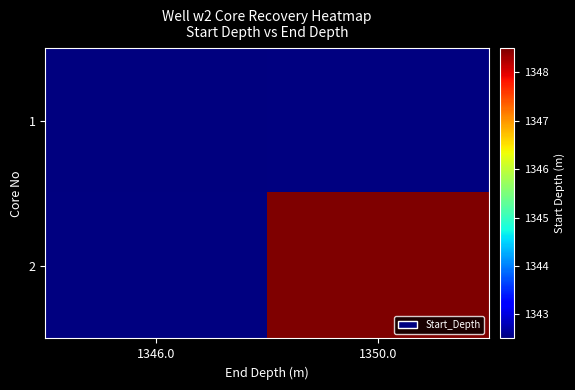

Is it true that 2 equals 645.8 at 1350.0?

False